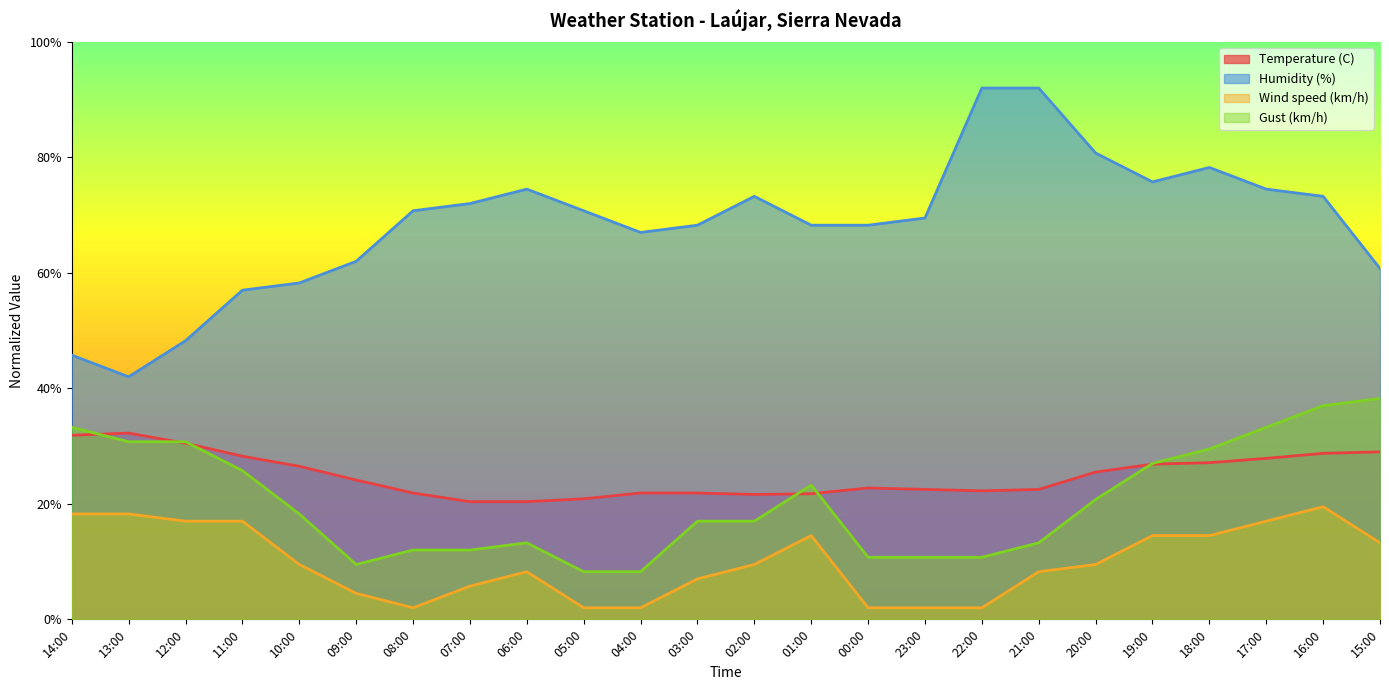

True or false: Gust (km/h) and Wind speed (km/h) intersect in this chart.

False